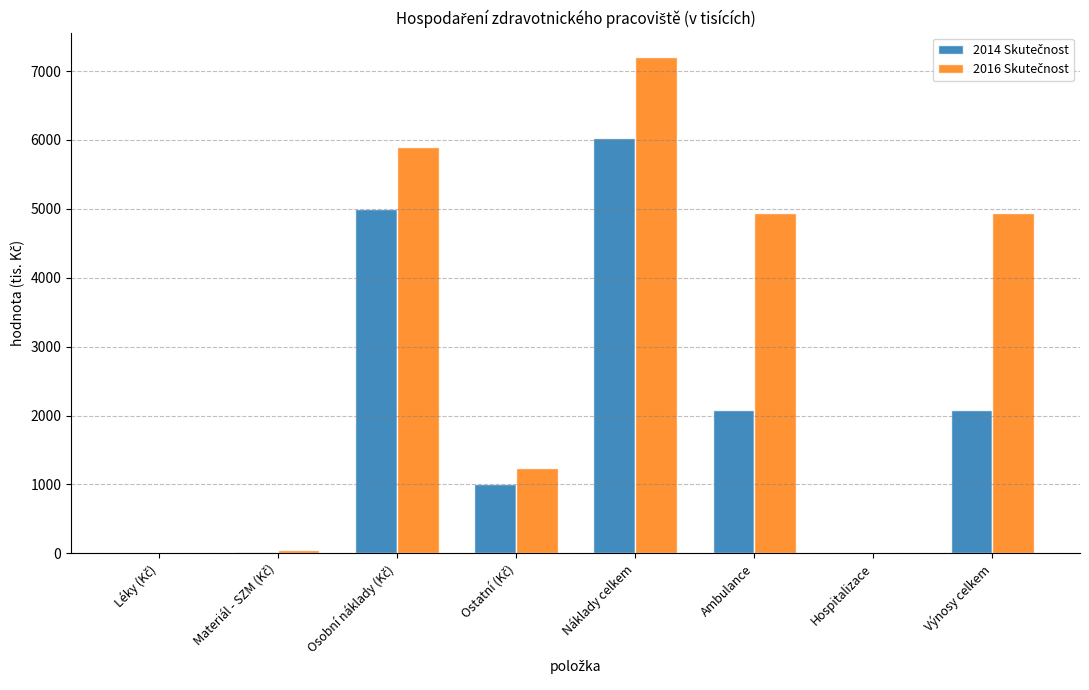

Which label corresponds to the largest value in the chart?

Náklady celkem